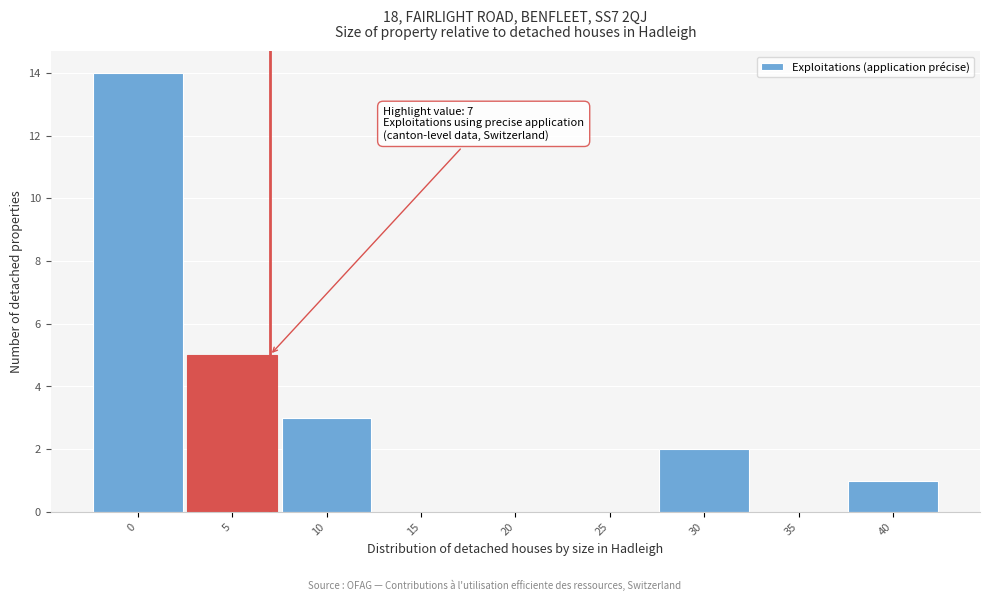

Reading right to left, transcribe all the data shown in this chart.

40=1	35=0	30=2	25=0	20=0	15=0	10=3	5=5	0=14